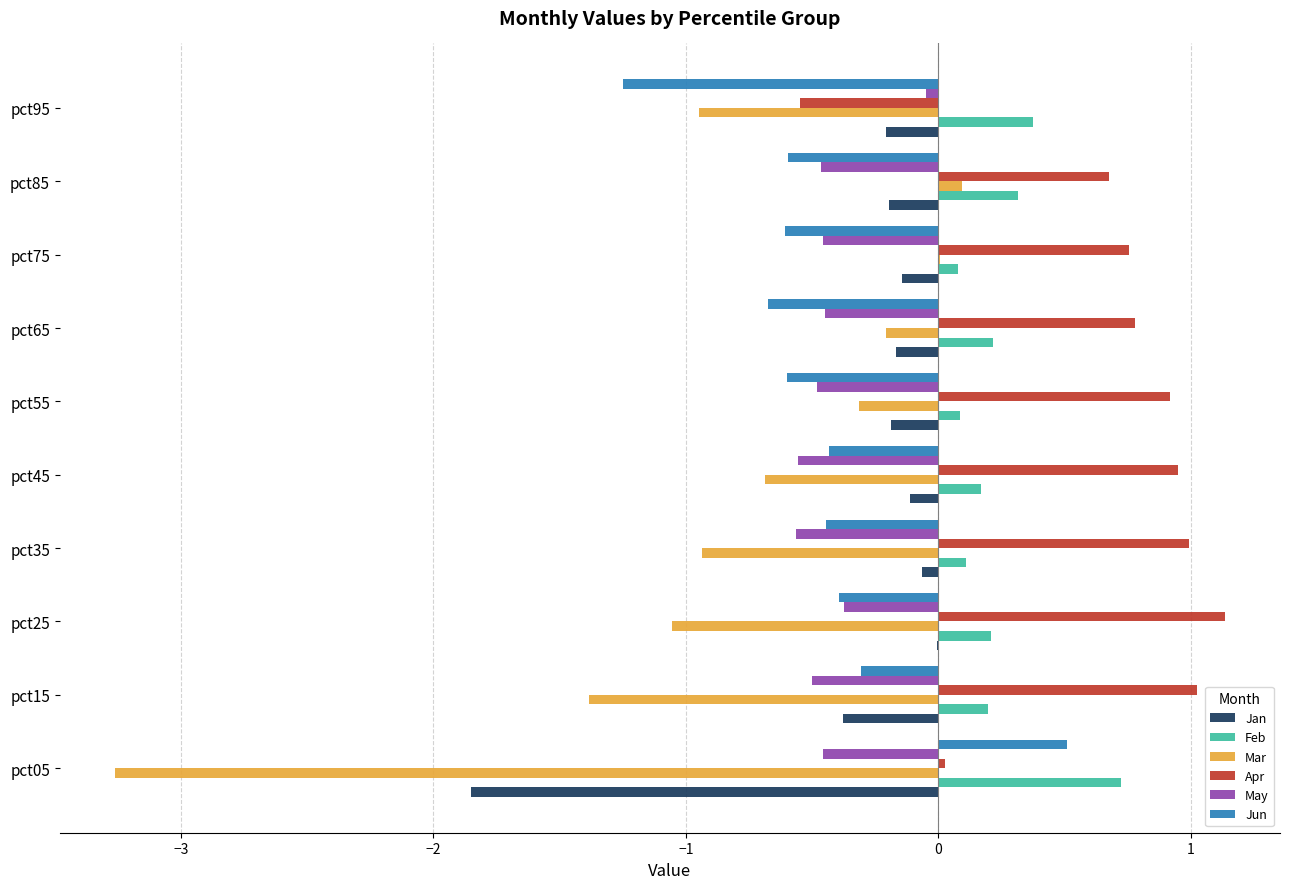

Count the number of data series in this chart.

6